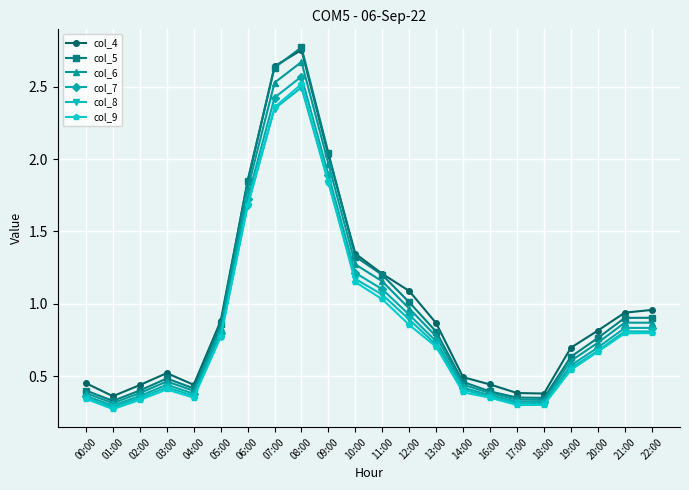

True or false: col_5 and col_7 cross at least once.

False